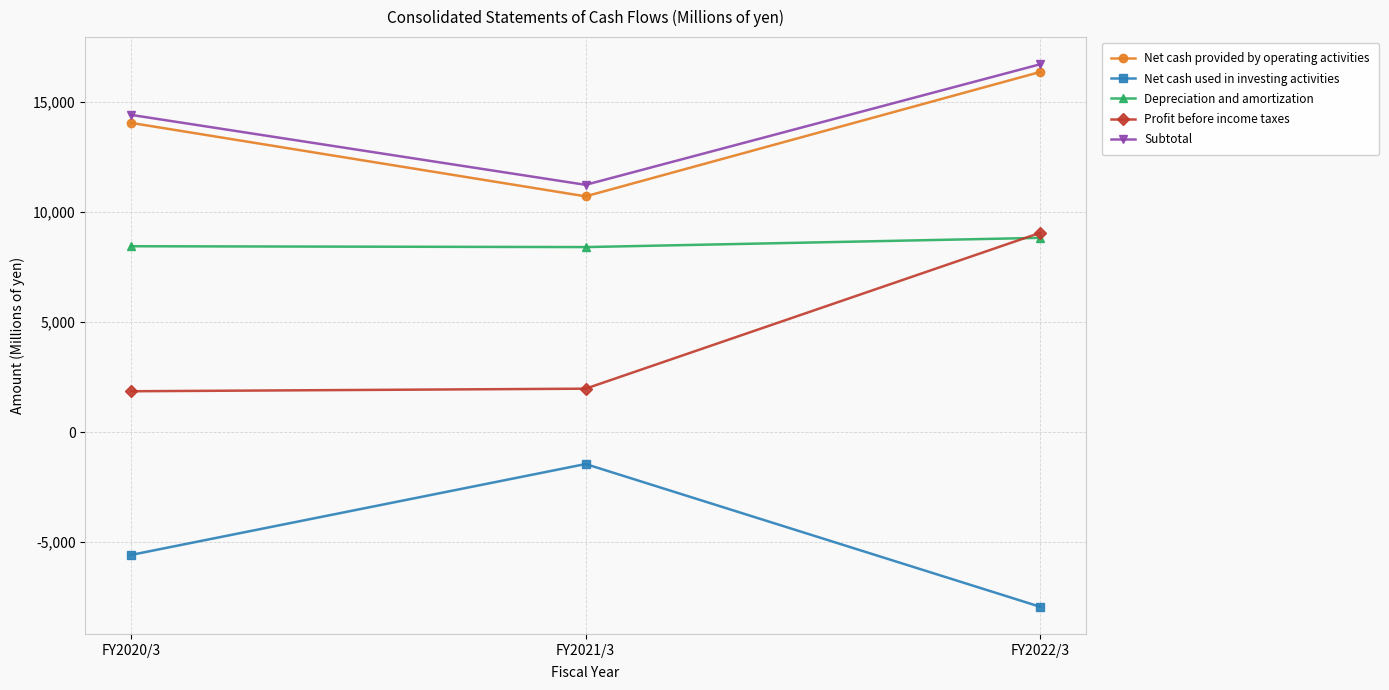

What is the approximate value of Net cash provided by operating activities at FY2021/3?

10704